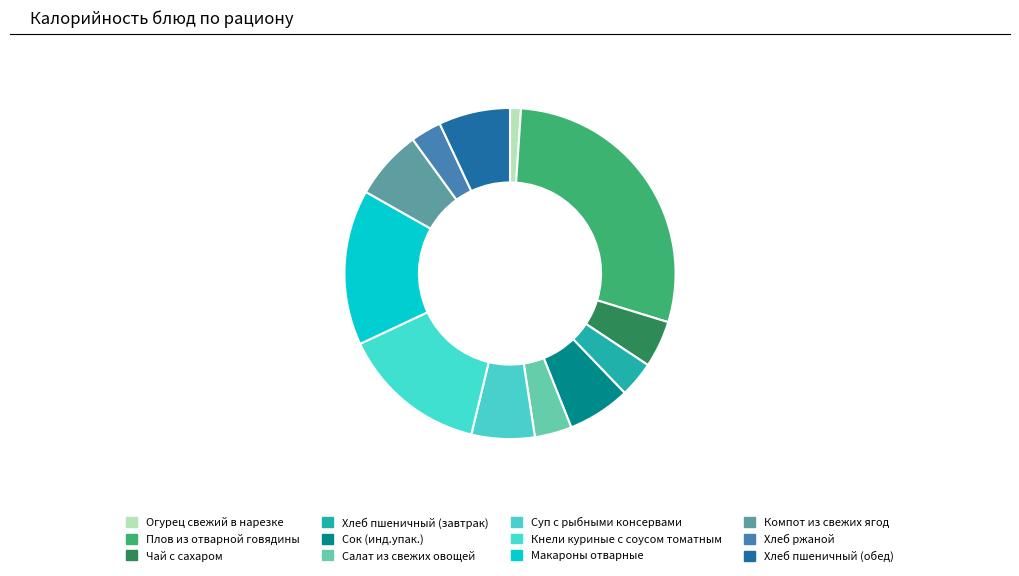

What percentage do Чай с сахаром and Плов из отварной говядины together represent?

33.3%